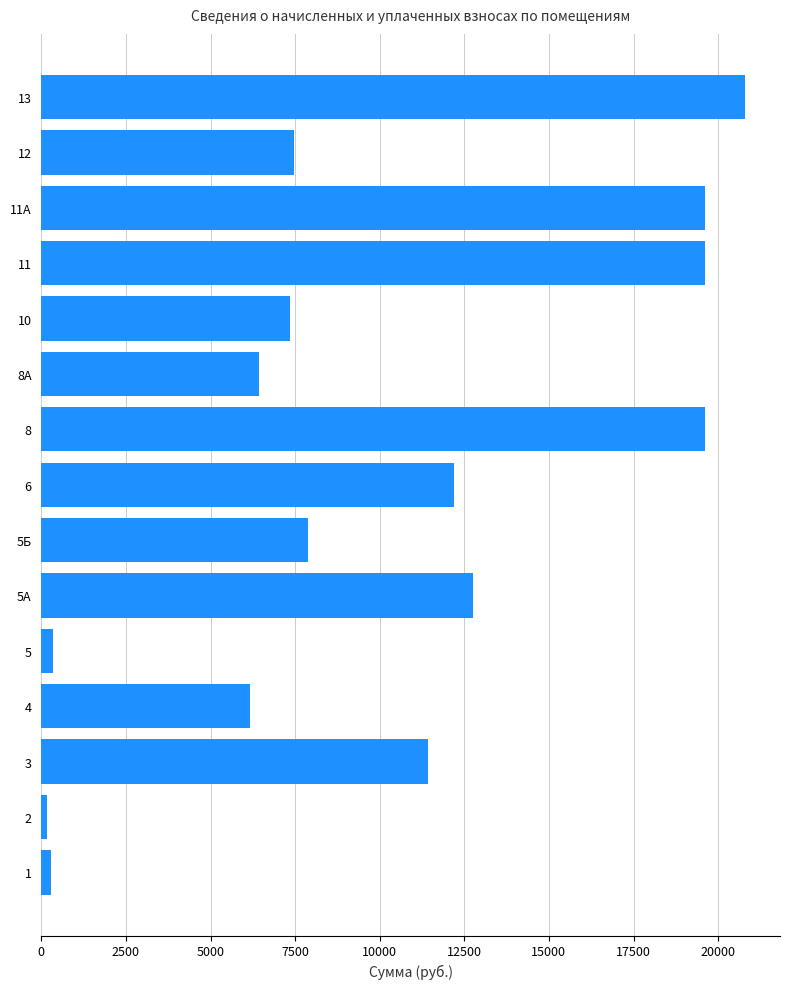

Is it true that the value at 3 is 11434.3?

True